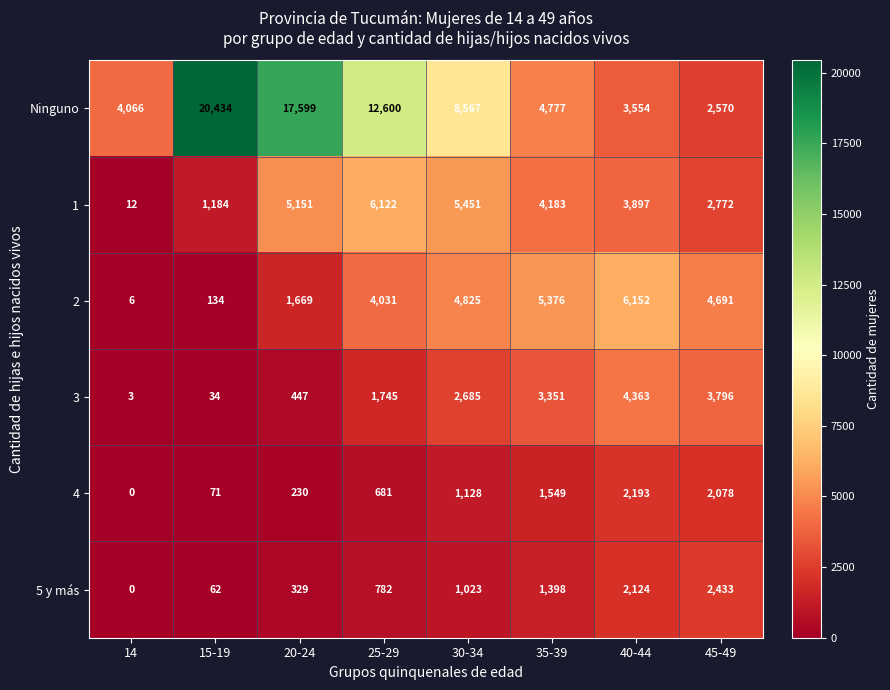

Between 30-34 and 35-39, which series saw the biggest shift?

Ninguno